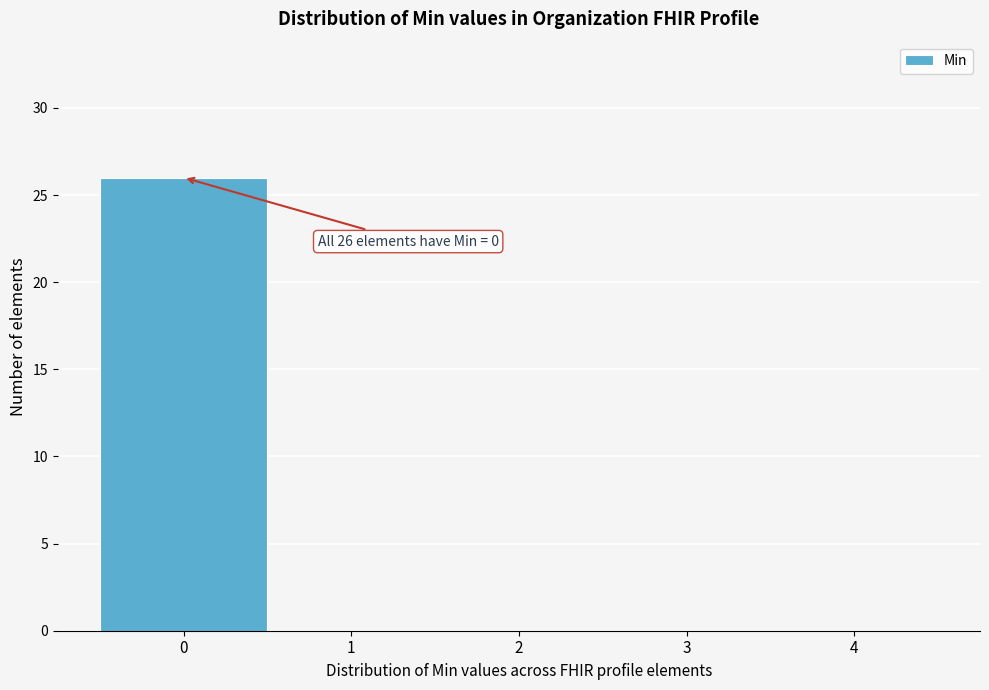

Reading left to right, extract all data points from this chart.

0=26	1=0	2=0	3=0	4=0